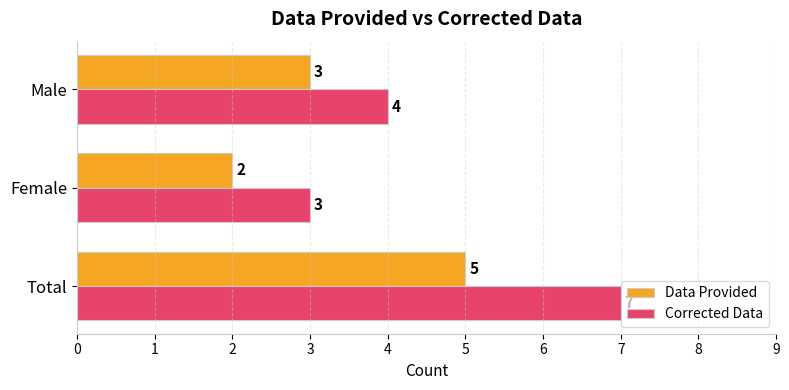

Which series has the largest range (max minus min)?

Corrected Data